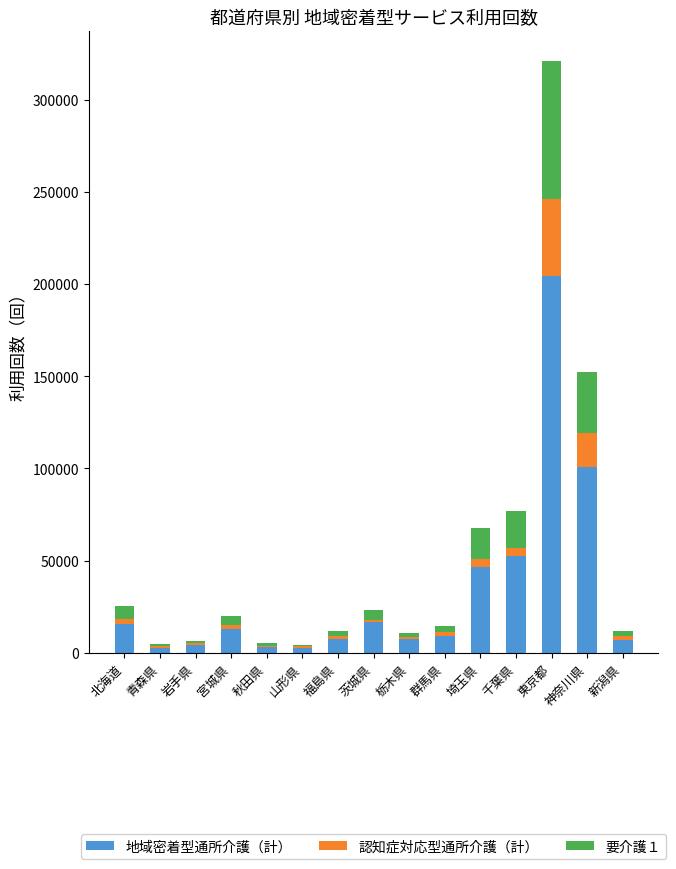

What is the highest value of the 地域密着型通所介護（計） series?

204108